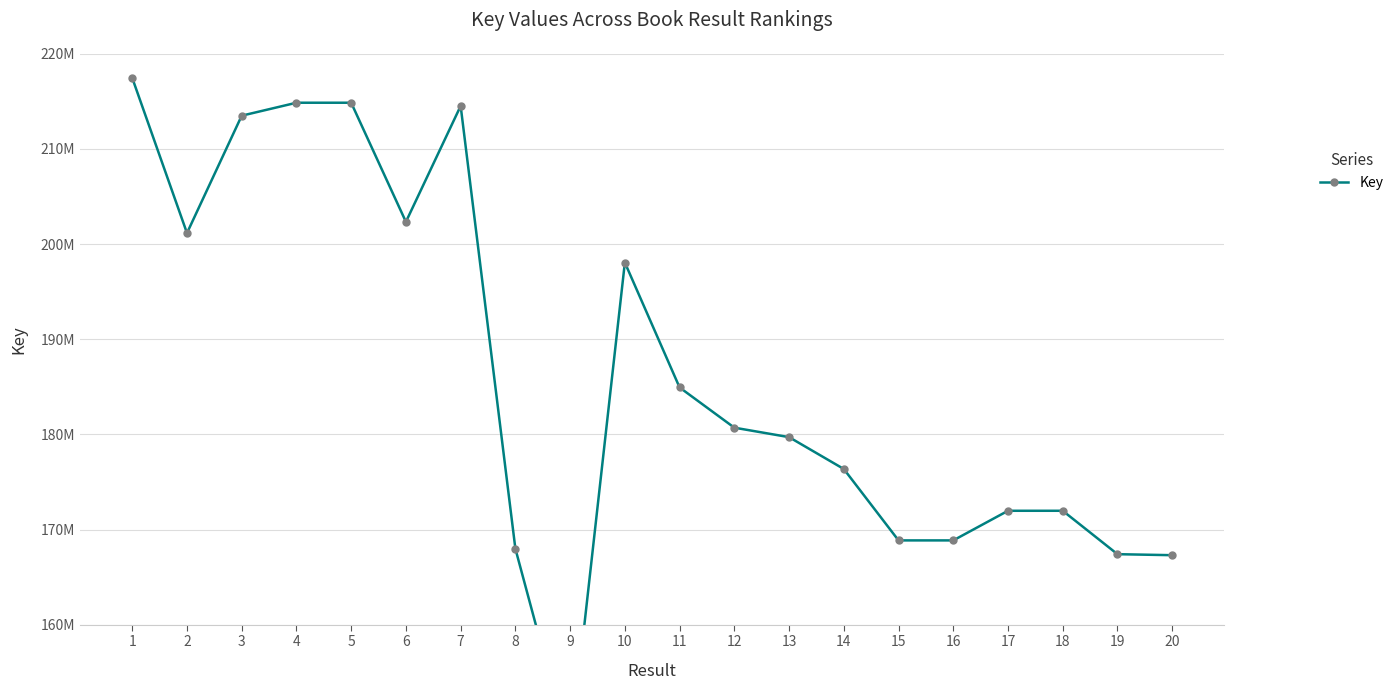

Reading left to right, extract all data points from this chart.

217459206	201158321	213493632	214855796	214855373	202337050	214517940	167980990	146586609	198056658	184931464	180706250	179710765	176364089	168858462	168858266	171972198	171972619	167409712	167304701